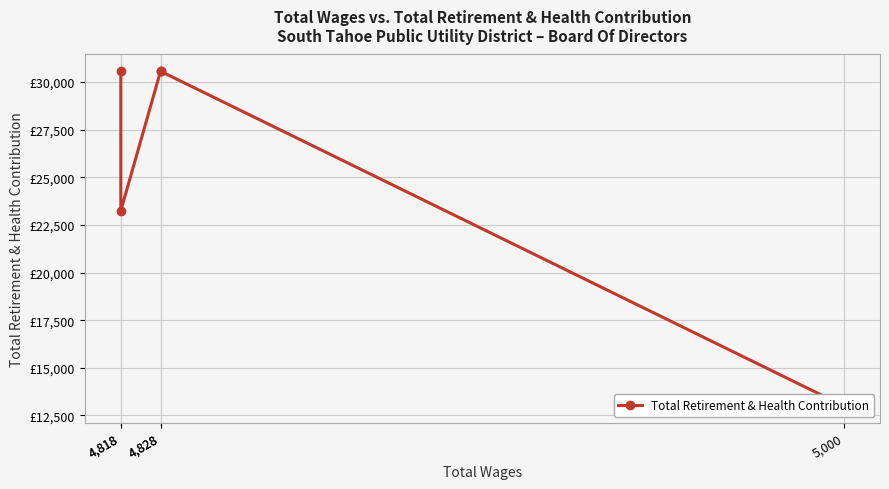

Which has a higher value, 4,828 or 4,818?

4,828